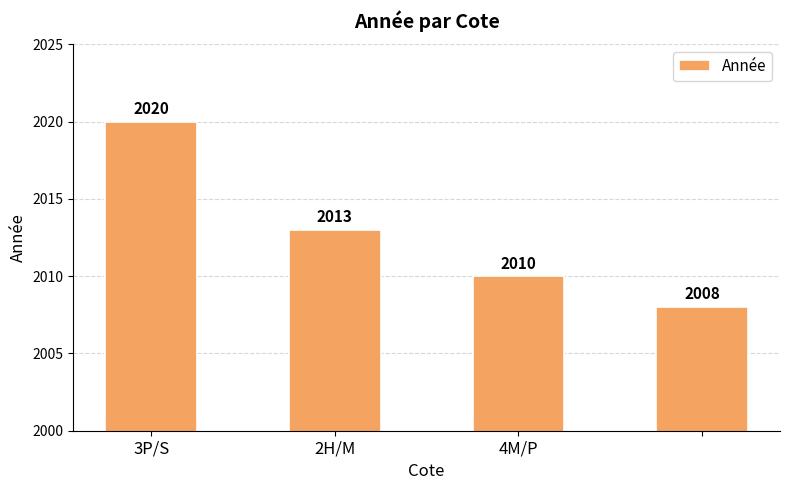

What is the value of the 1st bar from the left?

2020